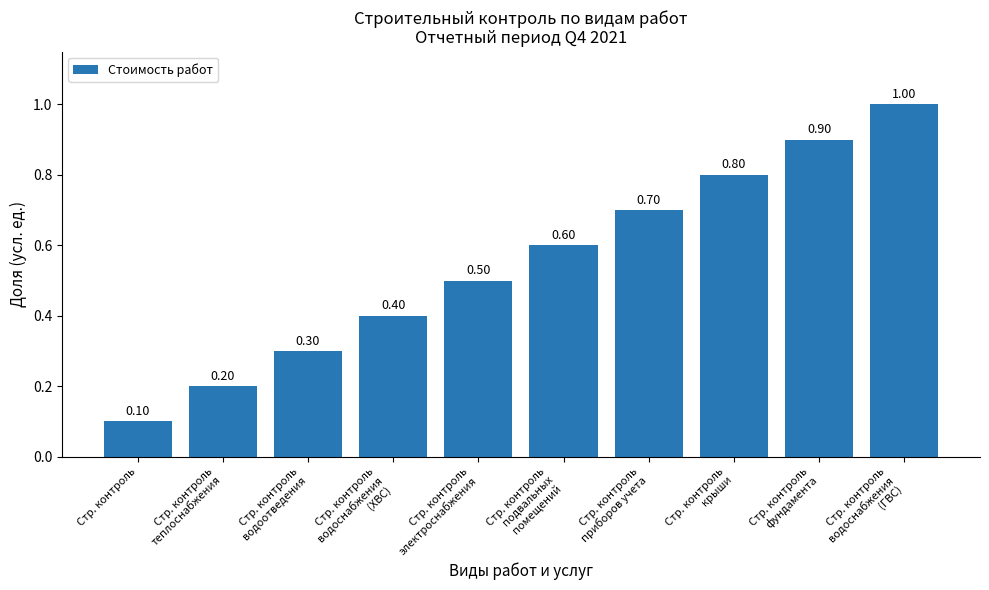

What position from the right is Стр. контроль
водоснабжения
(ГВС)?

1